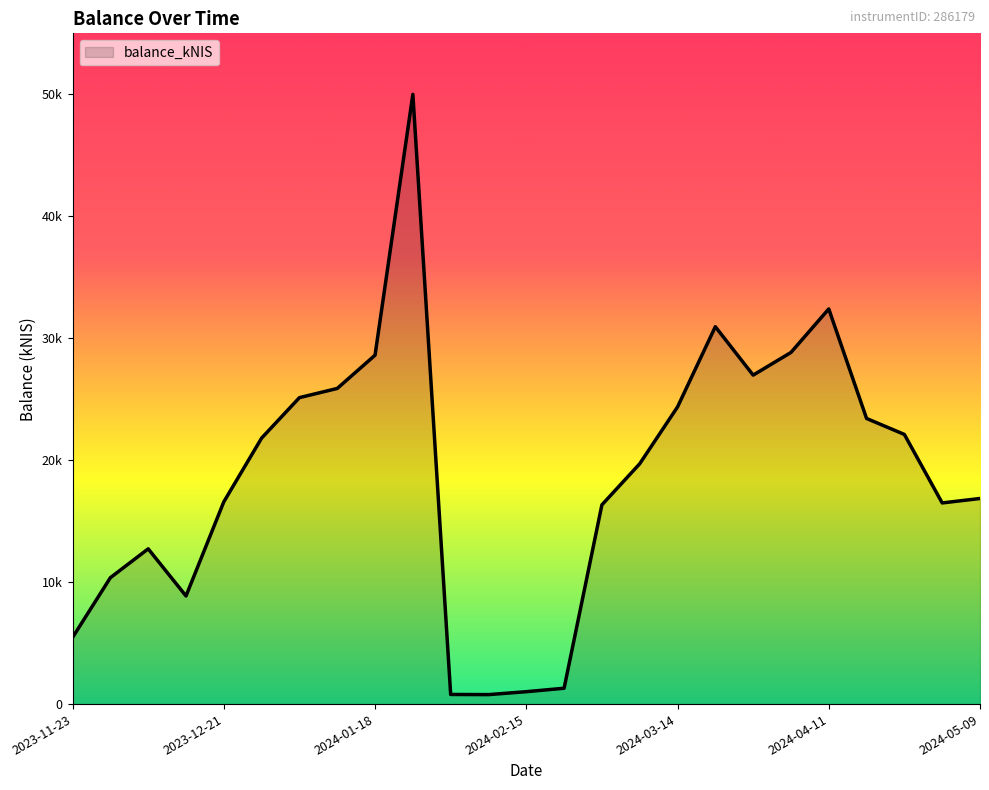

Is this an area chart (filled region under the line)?

Yes